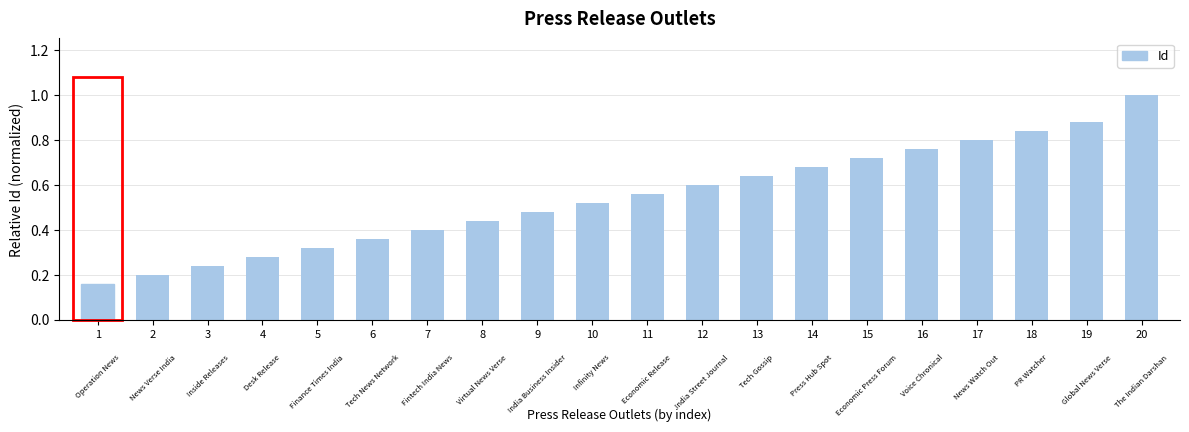

How many values are between 0 and 1?

20